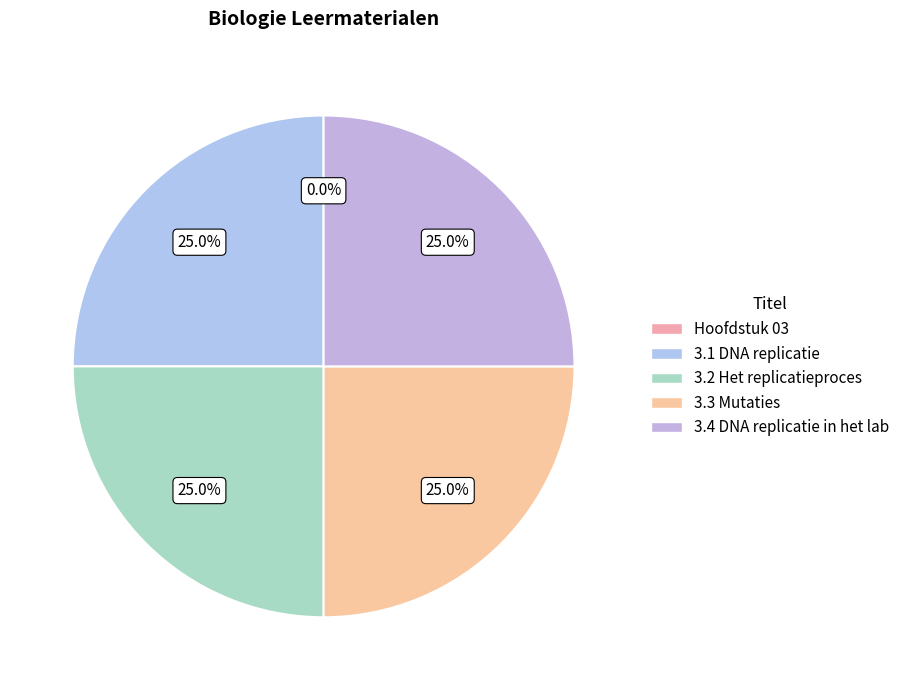

True or false: Hoofdstuk 03 accounts for 13% of the total.

False